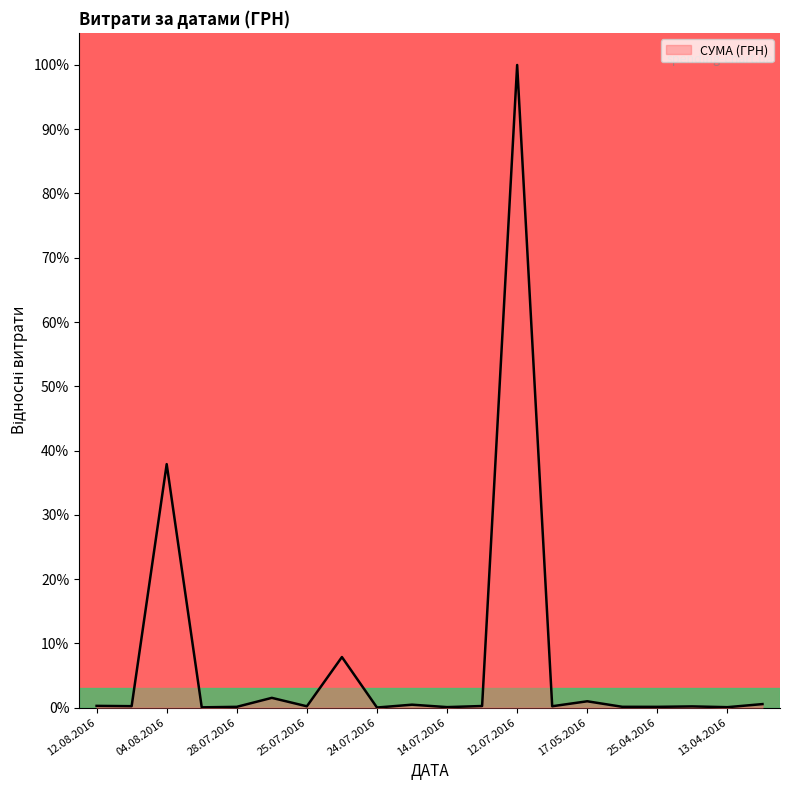

What is the maximum value shown in the chart?

100.0